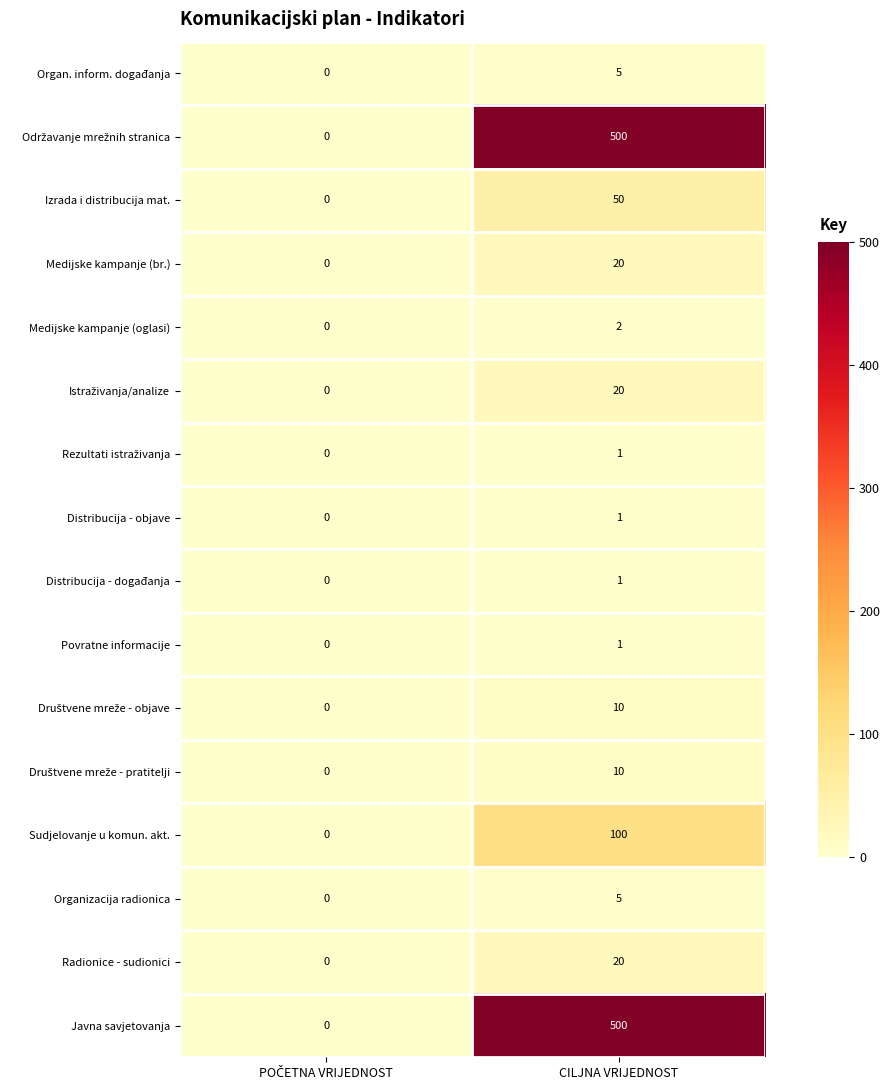

What is the difference between the highest and lowest values at CILJNA VRIJEDNOST?

499